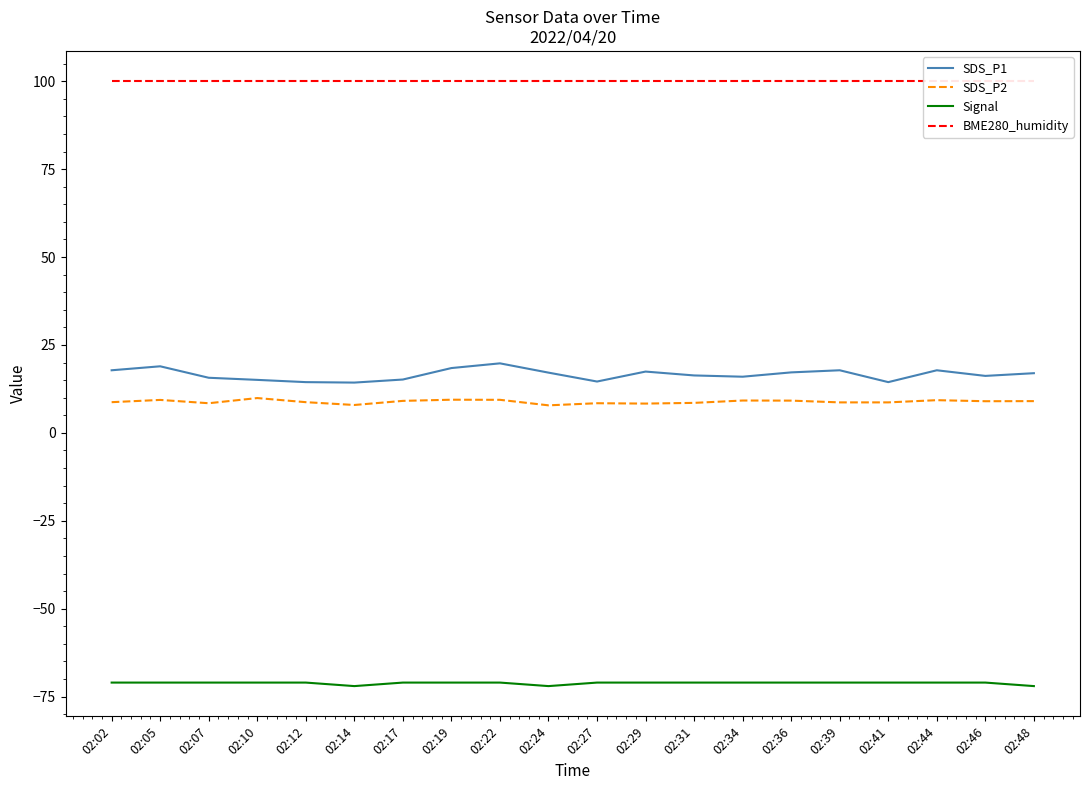

True or false: Signal and SDS_P1 cross at least once.

False